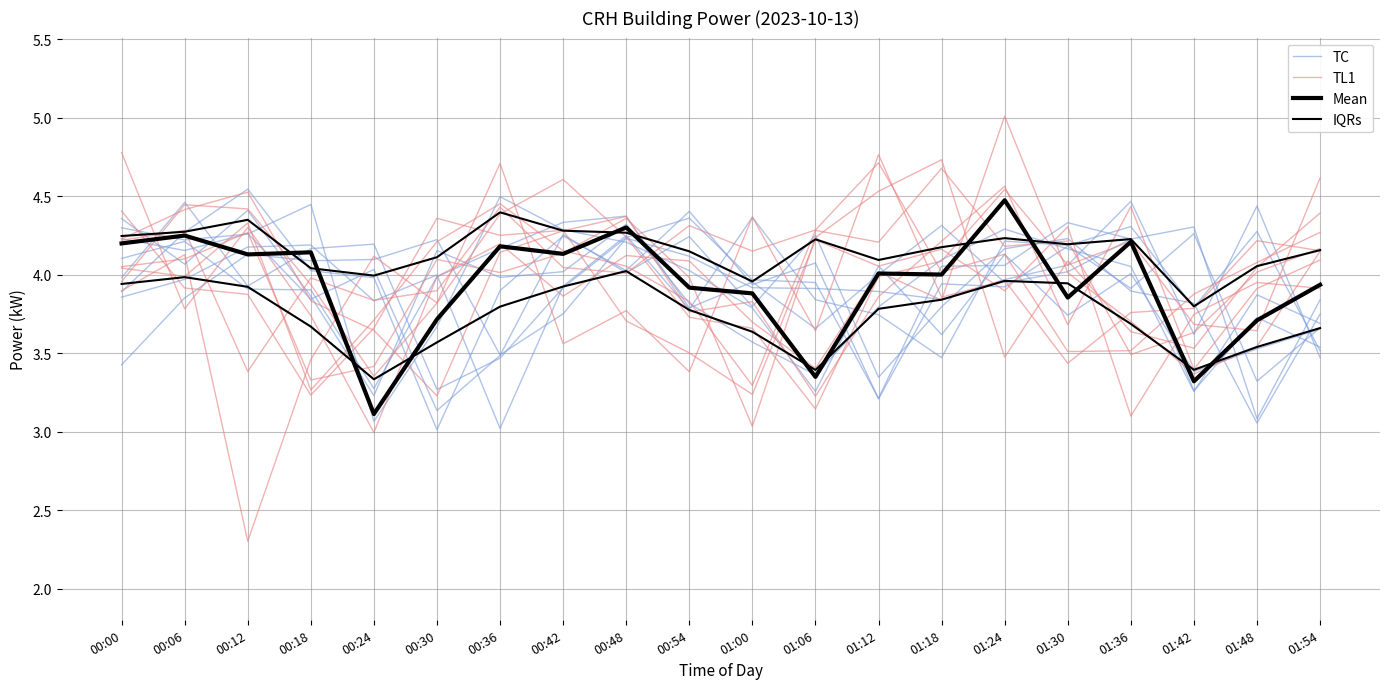

Reading left to right, transcribe all the data shown in this chart.

TC: 4.3	4.2	4.3	4.4	3.1	3.7	4.5	4.3	4.2	4.0	3.8	3.3	4.1	3.6	4.1	3.7	4.0	3.4	3.5	3.7
TL1: 4.0	4.4	4.4	3.9	3.4	3.8	4.4	4.6	4.2	3.7	3.7	3.1	4.0	4.1	4.5	4.1	4.2	3.7	3.6	4.6
Mean: 4.2	4.2	4.1	4.1	3.1	3.7	4.2	4.1	4.3	3.9	3.9	3.3	4.0	4.0	4.5	3.9	4.2	3.3	3.7	3.9
IQRs: 4.2	4.3	4.3	4.0	4.0	4.1	4.4	4.3	4.3	4.1	4.0	4.2	4.1	4.2	4.2	4.2	4.2	3.8	4.1	4.2